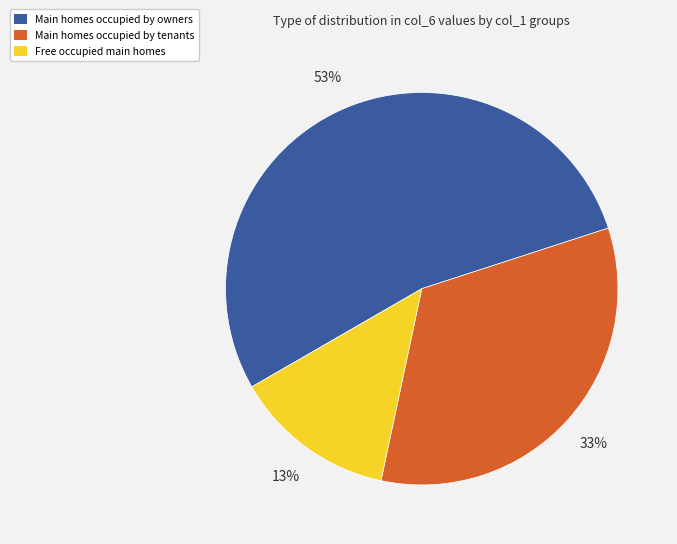

How many segments does this pie chart have?

3